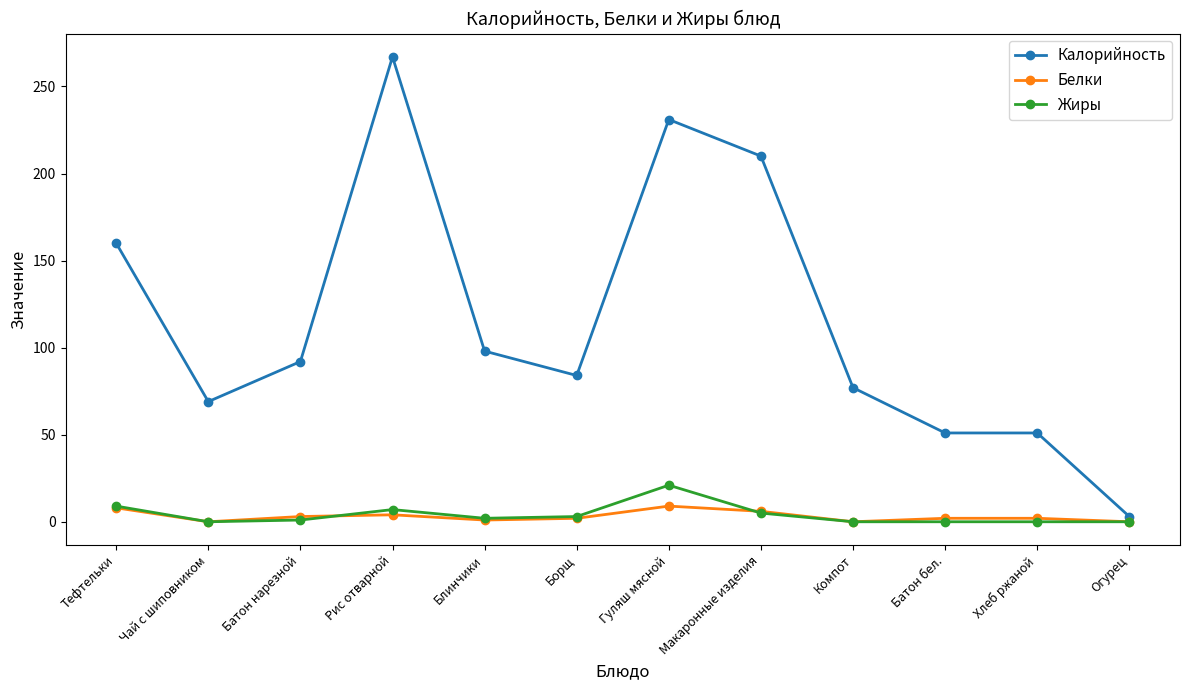

What is the sum of the Белки values at Борщ and Чай с шиповником?

2